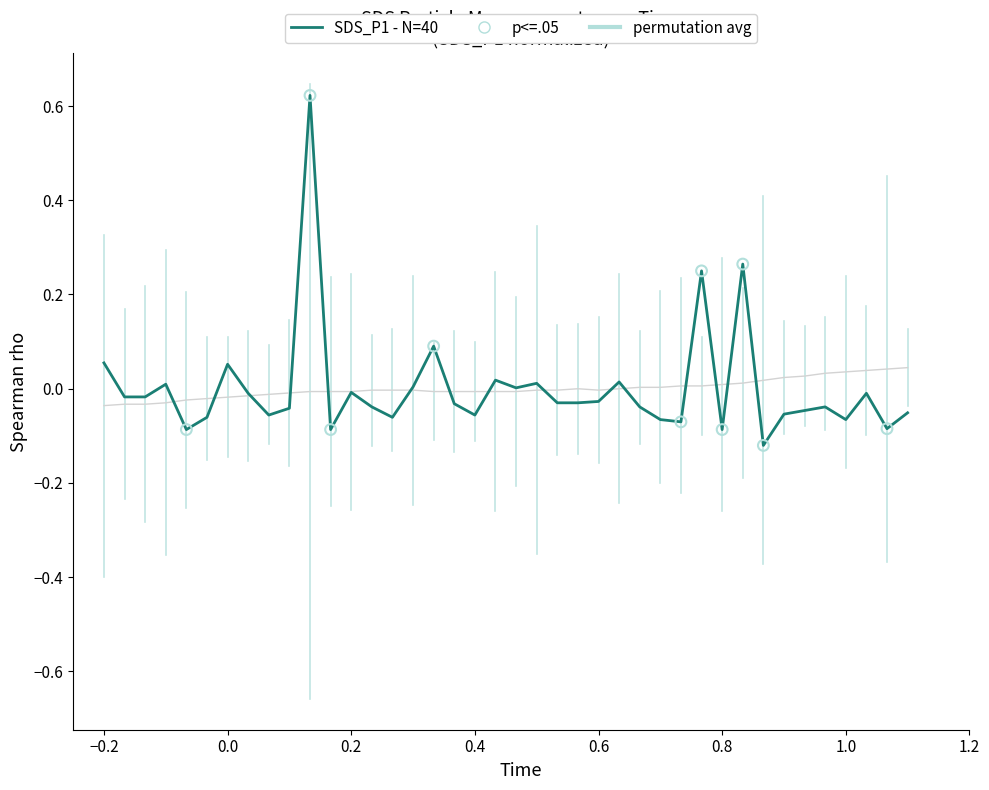

Which series has the widest spread of Y values?

SDS_P1